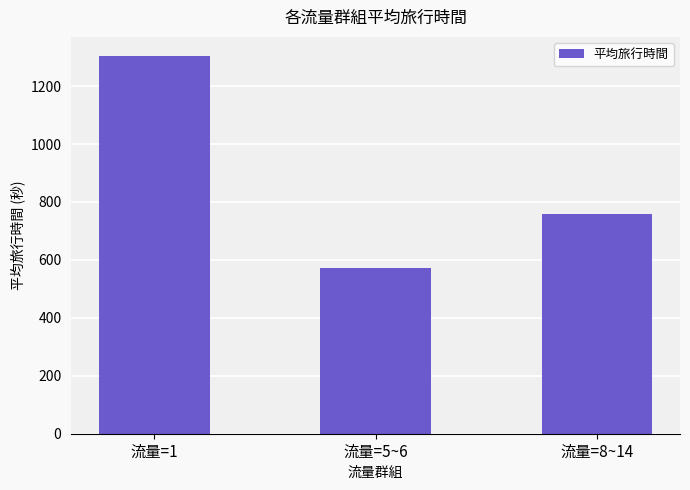

Rank the categories by value from lowest to highest.

流量=5~6, 流量=8~14, 流量=1